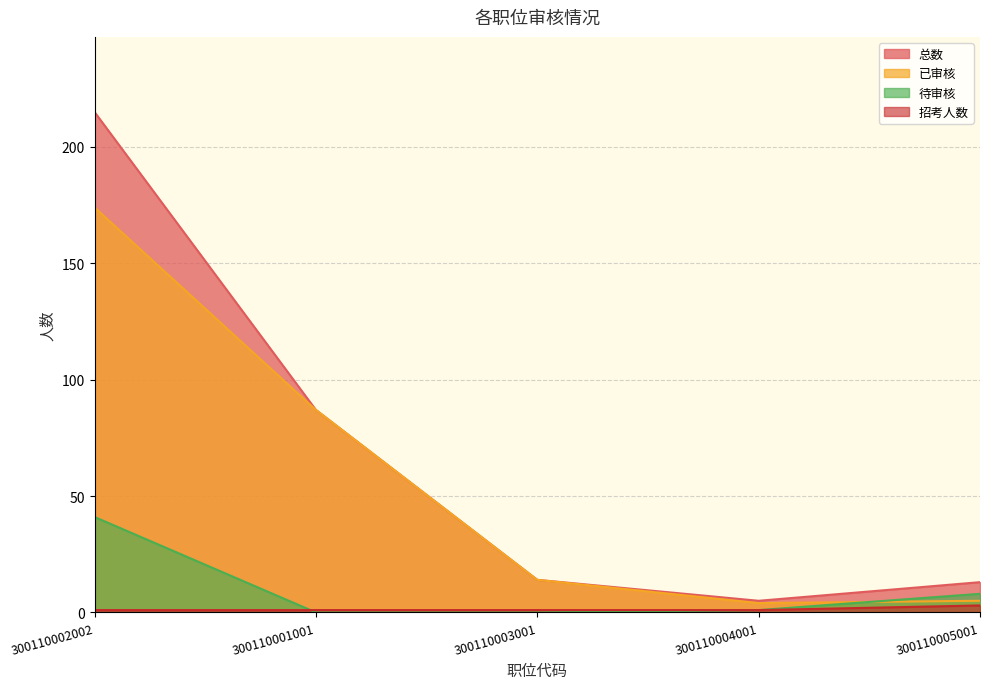

True or false: 已审核 and 招考人数 intersect in this chart.

False